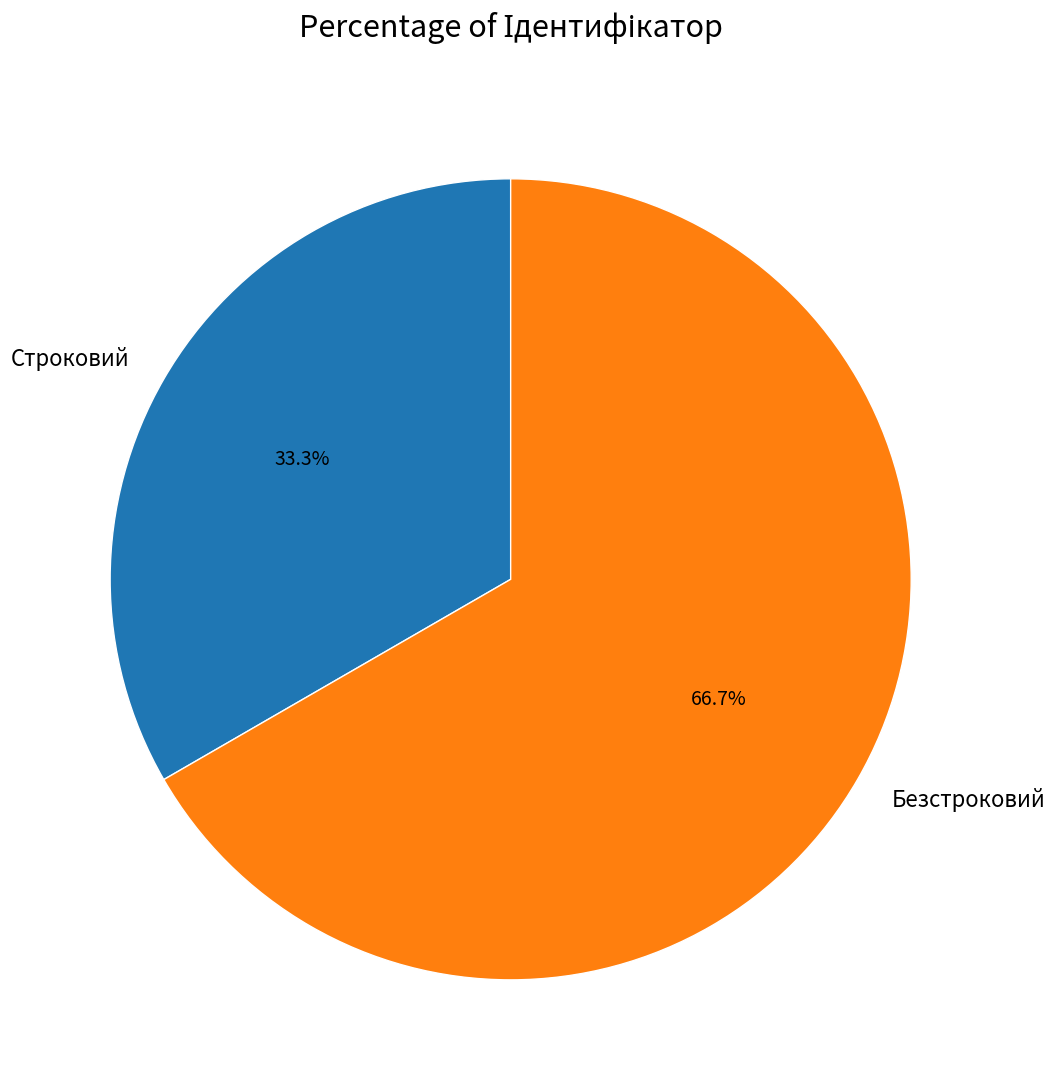

Between Строковий and Безстроковий, which is larger?

Безстроковий